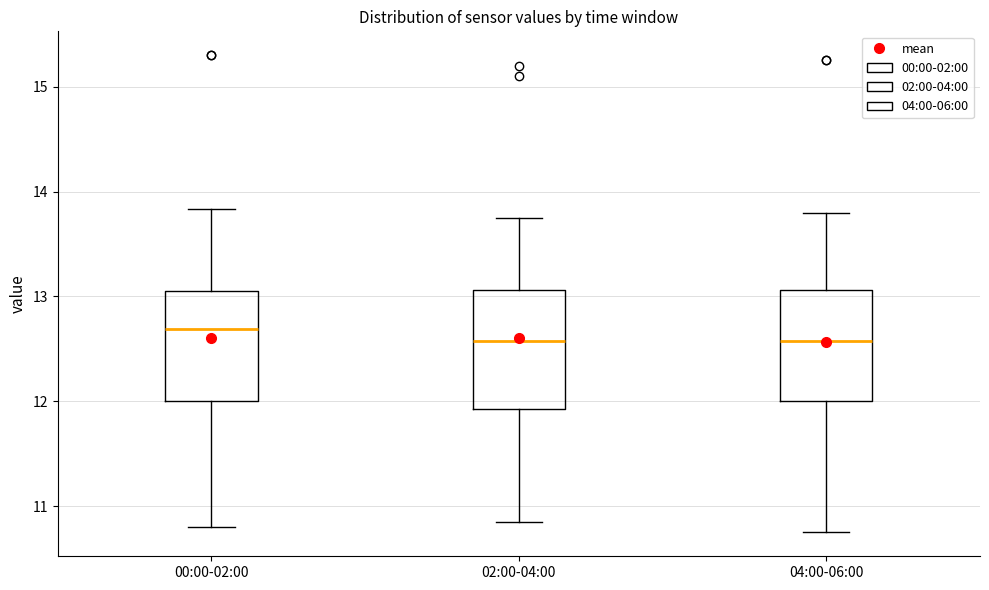

Where is the lower edge of the box for 00:00-02:00 on the y-axis? The values are not printed on the chart, so give them approximately, as read against the axis.

12.0